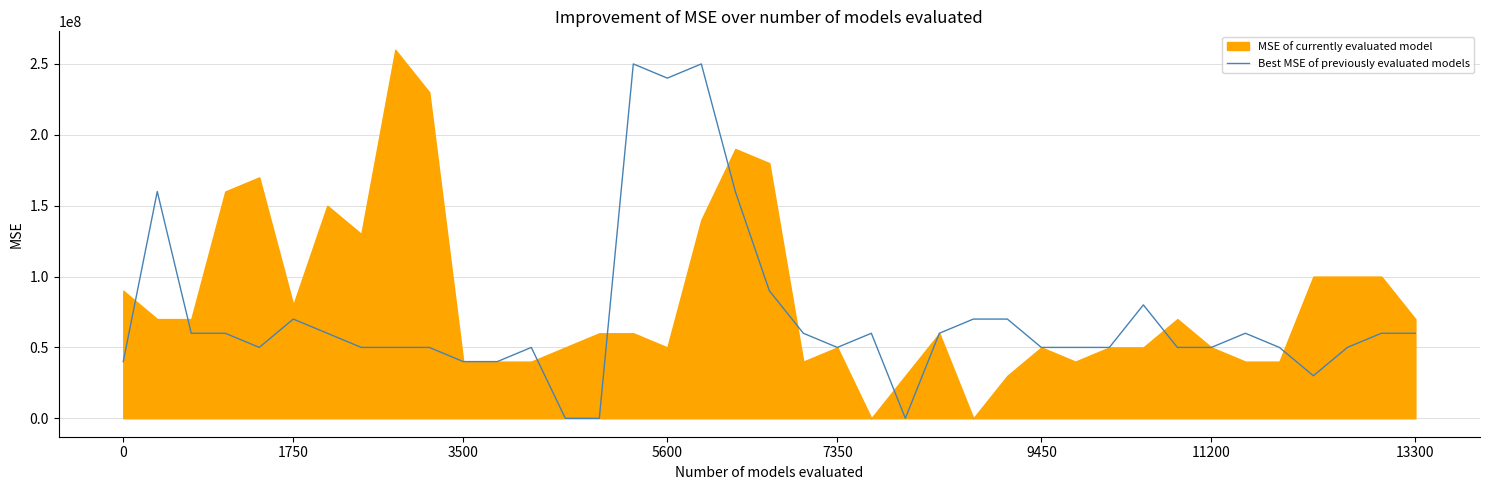

What is the value of the 11th point from the left?

40000000